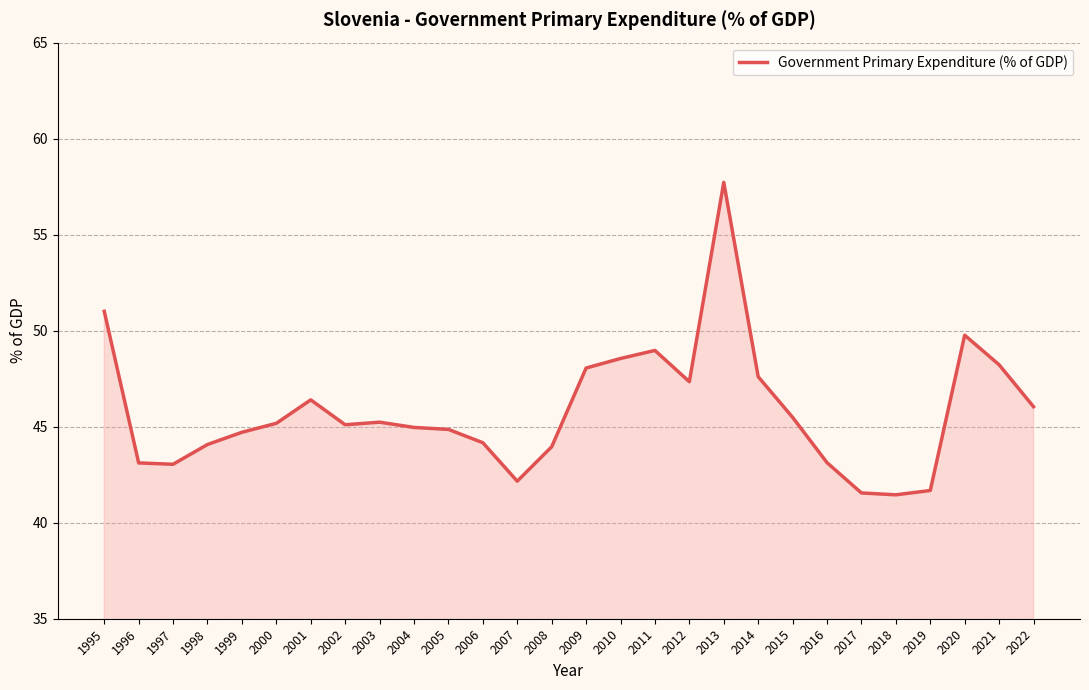

How many categories are shown in the chart?

28